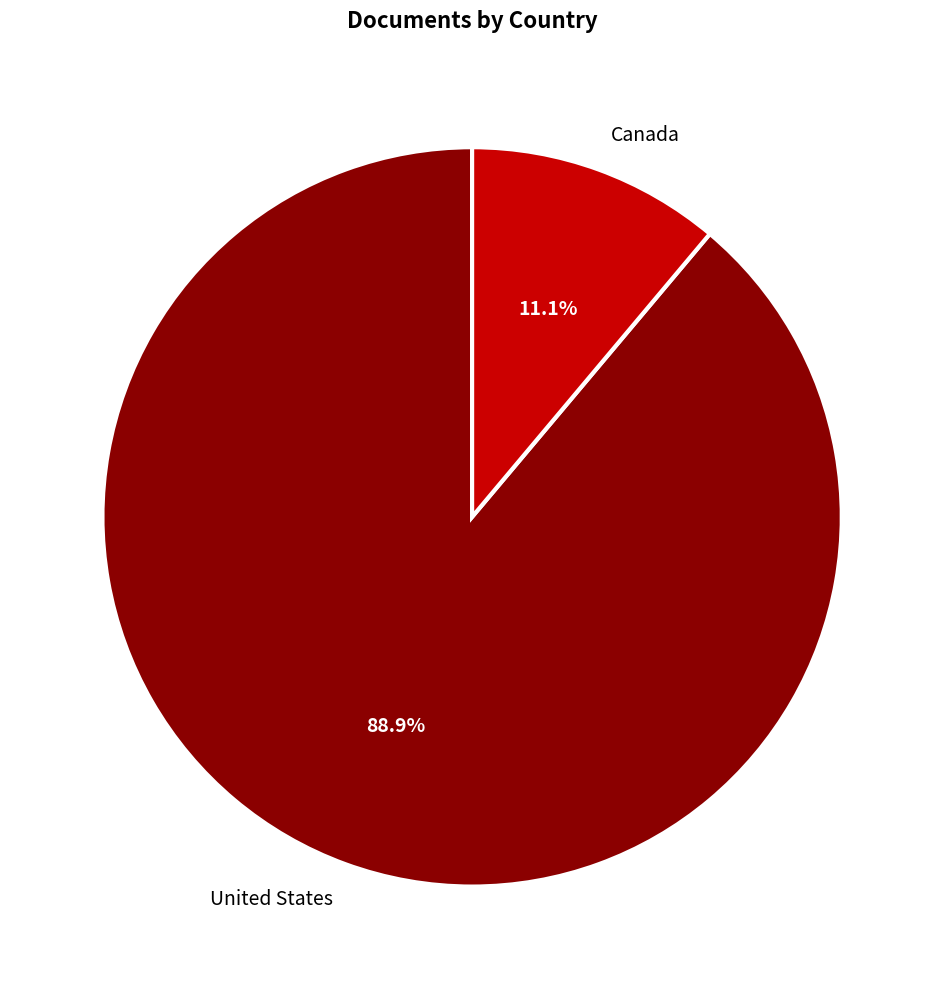

What is the ratio of the value at Canada to the value at United States?

0.1